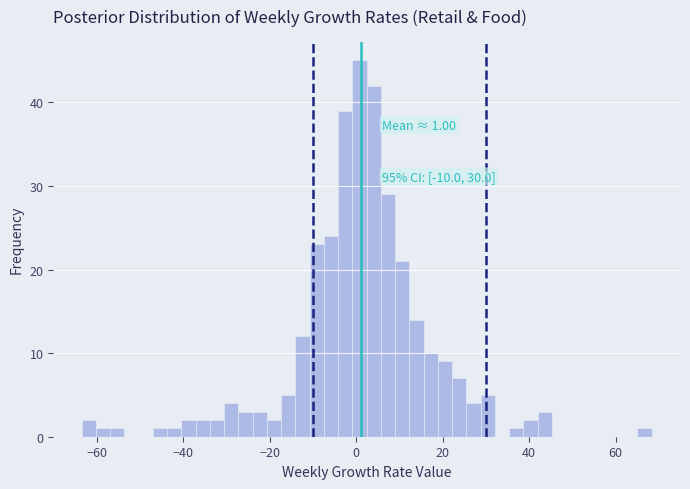

Read against the x-axis, roughly where is the centre of the tallest bar?

0